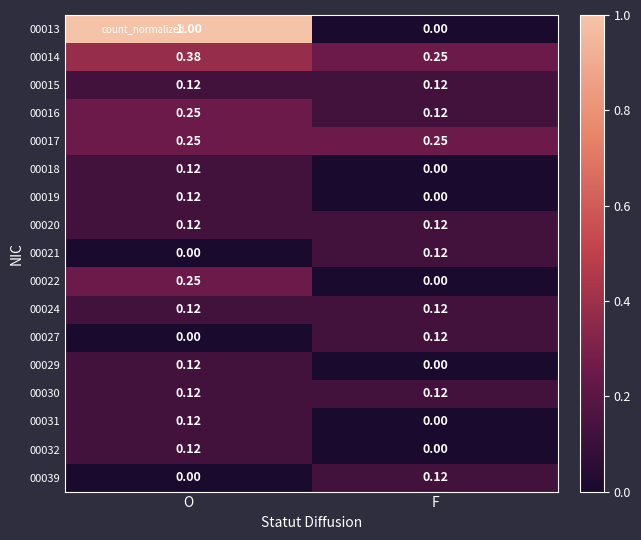

Which category has the highest value across all series?

O